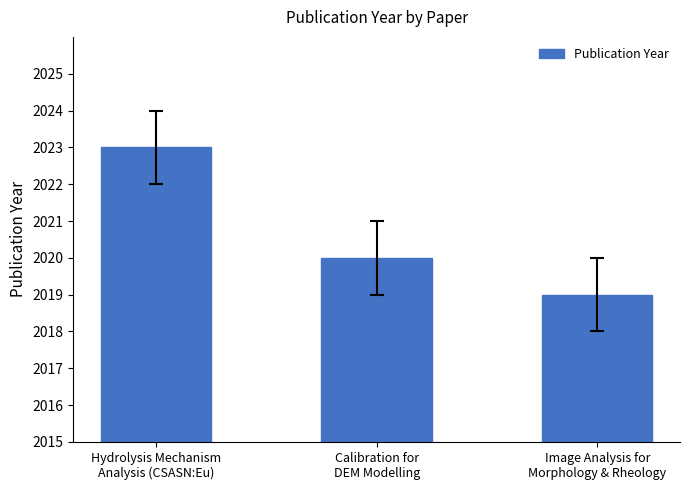

What is the greatest value displayed?

2023